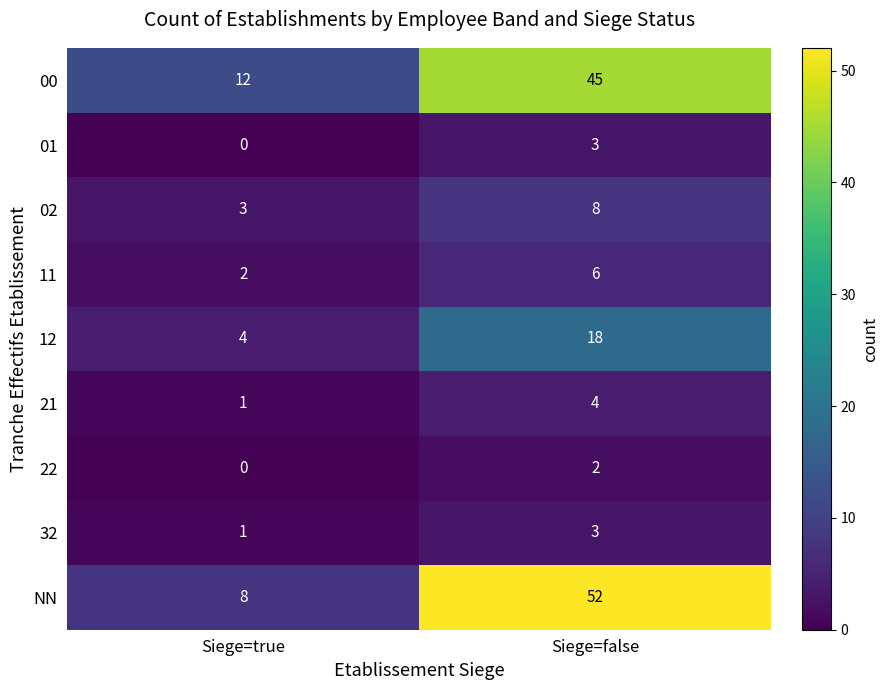

Which series has the largest total across all categories?

NN